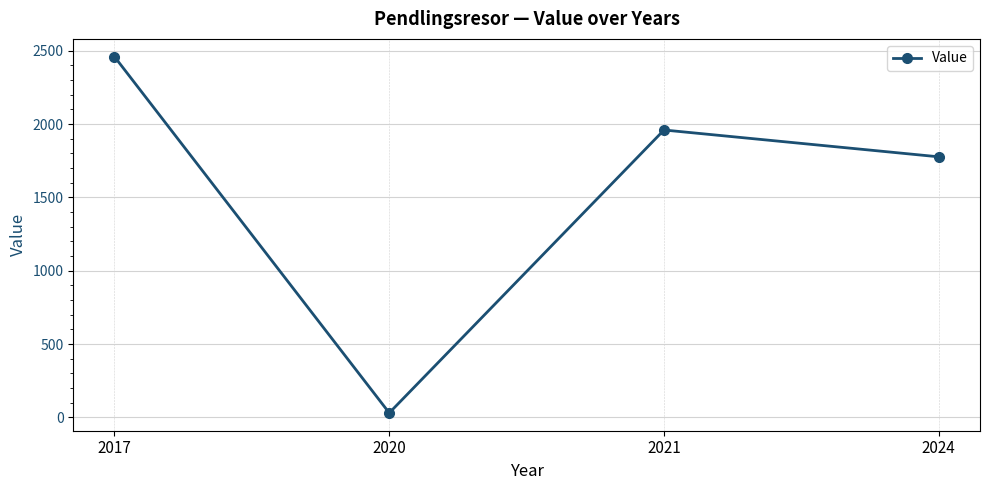

True or false: the data shows 1960 at 2021.

True